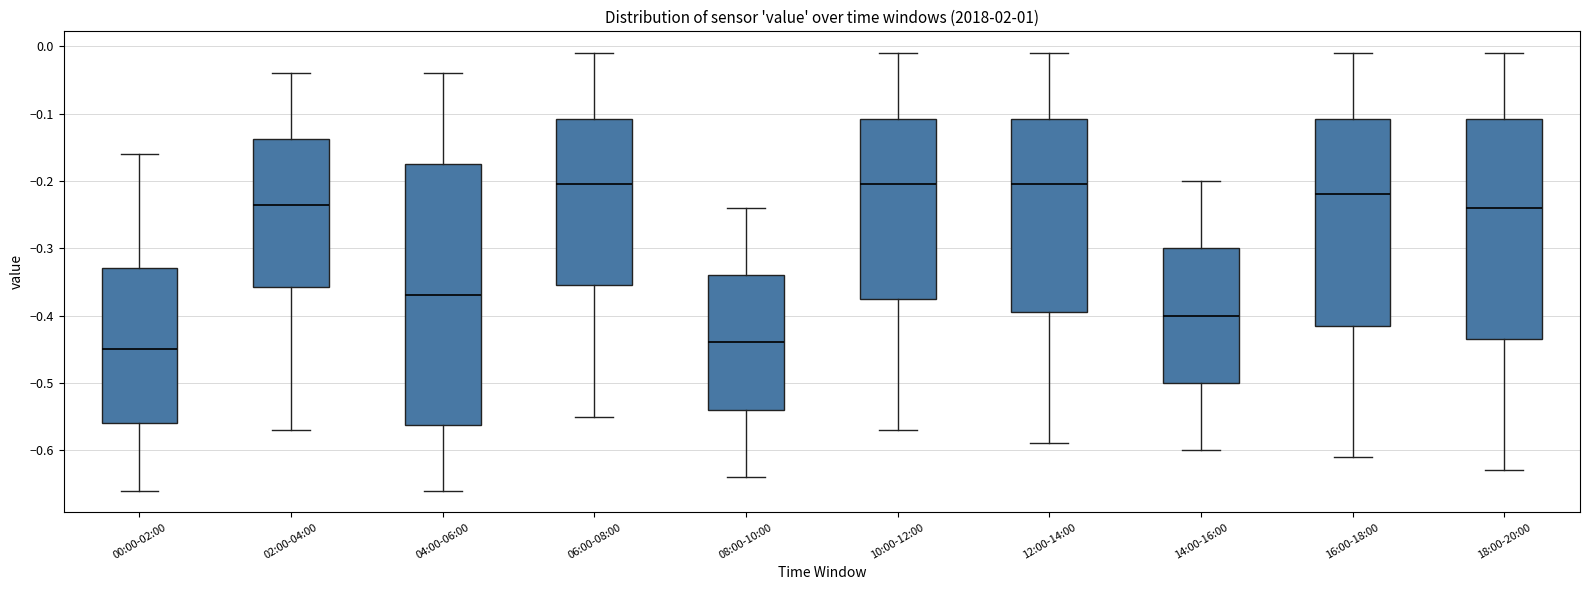

Reading left to right, read every box against the y-axis: the position of its median line, the range the box covers, and the ends of its whiskers. The values are not printed on the chart, so give them approximately, as read against the axis.

00:00-02:00: median -0.45, box -0.56 to -0.33, whiskers -0.66 to -0.16
02:00-04:00: median -0.23, box -0.36 to -0.14, whiskers -0.57 to -0.04
04:00-06:00: median -0.37, box -0.56 to -0.17, whiskers -0.66 to -0.04
06:00-08:00: median -0.20, box -0.35 to -0.11, whiskers -0.55 to -0.01
08:00-10:00: median -0.44, box -0.54 to -0.34, whiskers -0.64 to -0.24
10:00-12:00: median -0.20, box -0.37 to -0.11, whiskers -0.57 to -0.01
12:00-14:00: median -0.20, box -0.39 to -0.11, whiskers -0.59 to -0.01
14:00-16:00: median -0.40, box -0.50 to -0.30, whiskers -0.60 to -0.20
16:00-18:00: median -0.22, box -0.41 to -0.11, whiskers -0.61 to -0.01
18:00-20:00: median -0.24, box -0.43 to -0.11, whiskers -0.63 to -0.01